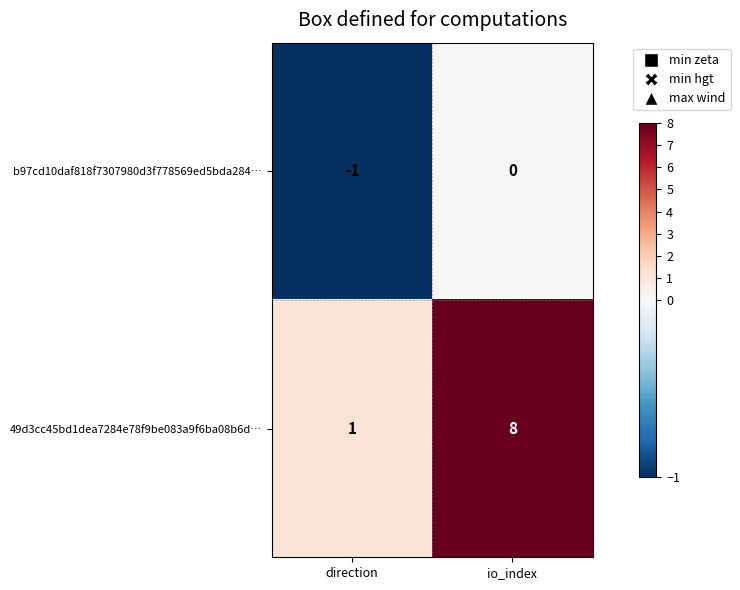

Where is 49d3cc45bd1dea7284e78f9be083a9f6ba08b6d… nearest to the value 4?

direction